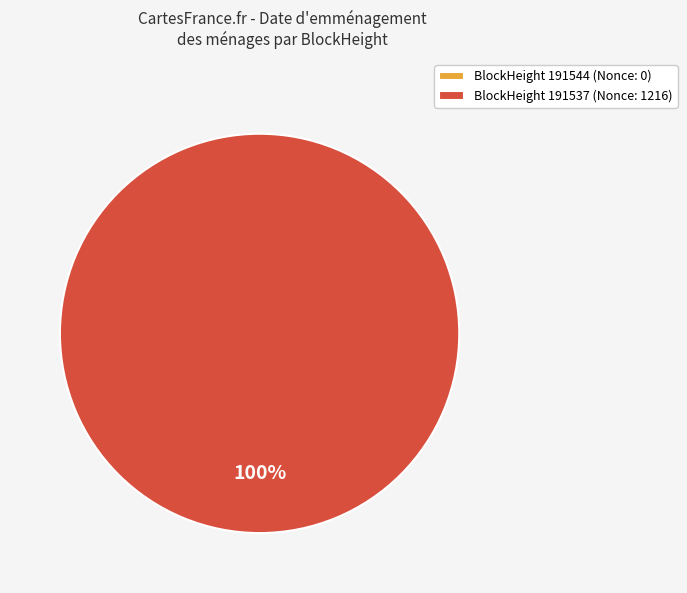

What is the smallest slice in the pie chart?

191544